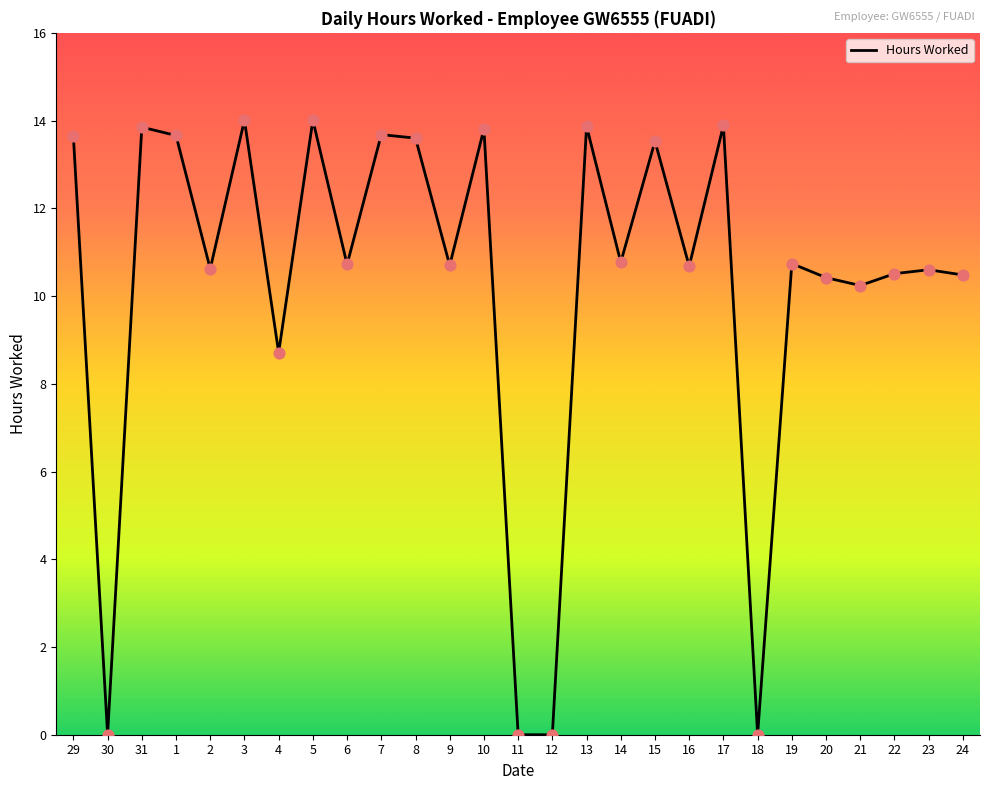

Which has a higher value, 18 or 31?

31